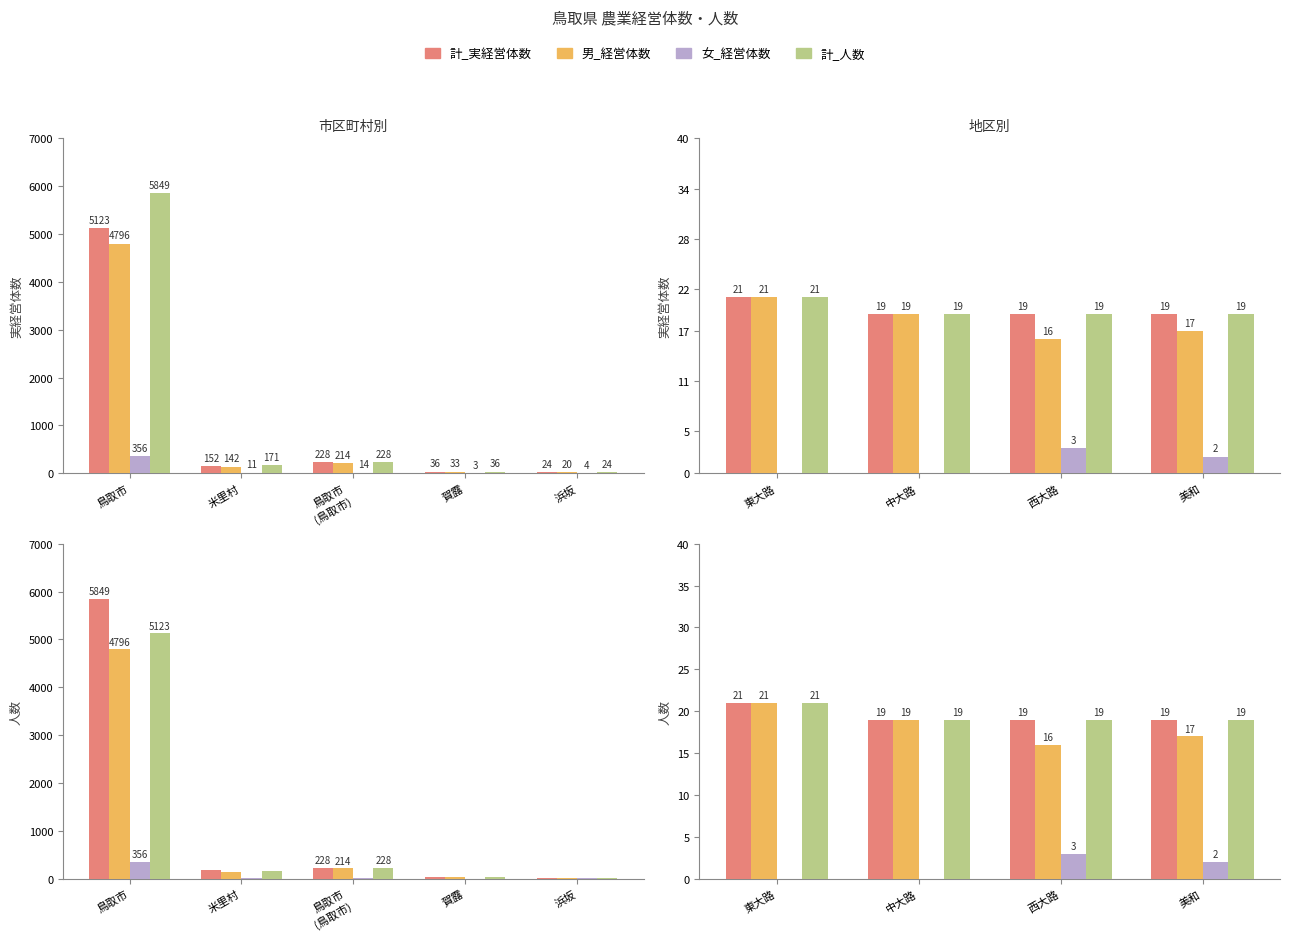

What are all the series names shown in the legend?

計_実経営体数, 男_経営体数, 女_経営体数, 計_人数